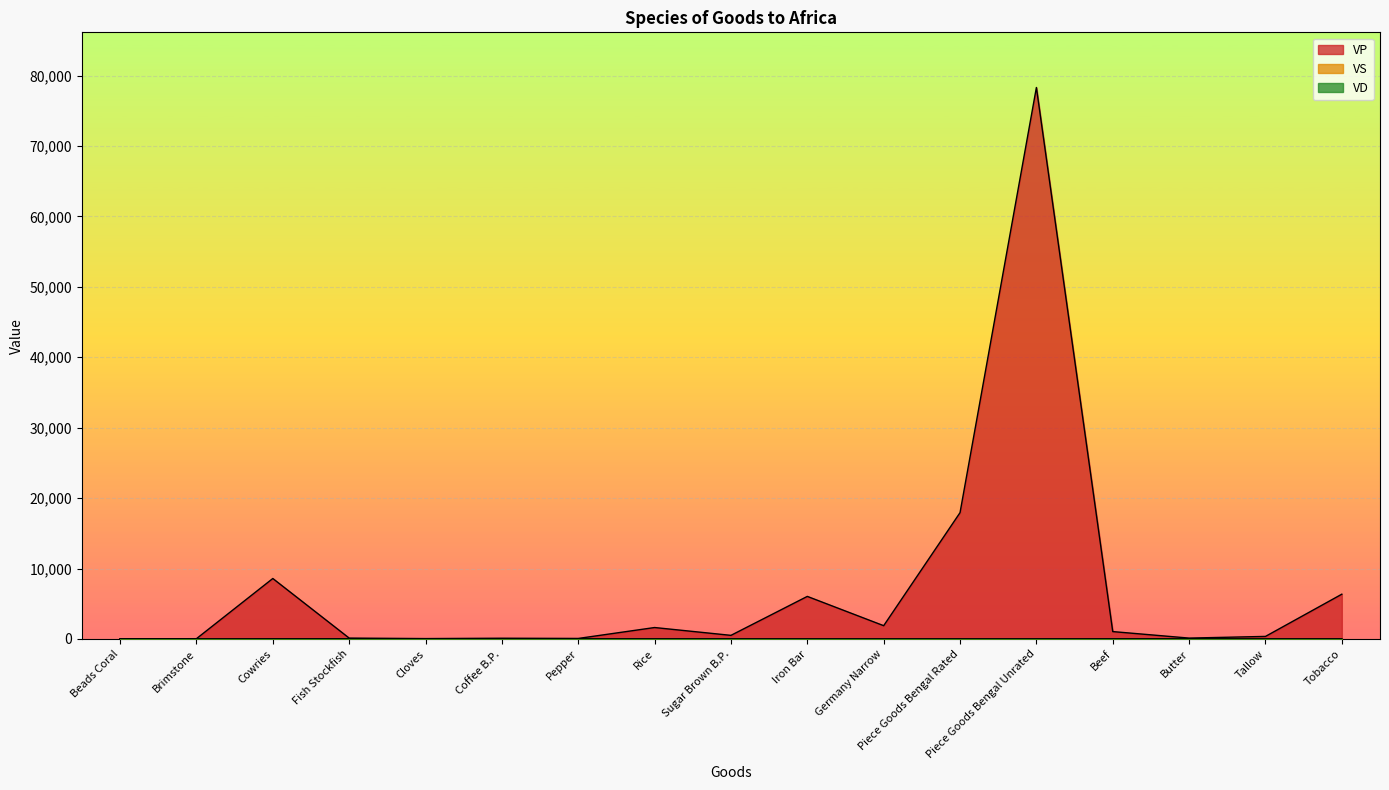

True or false: VD has more than 1 points higher than both neighbors.

True